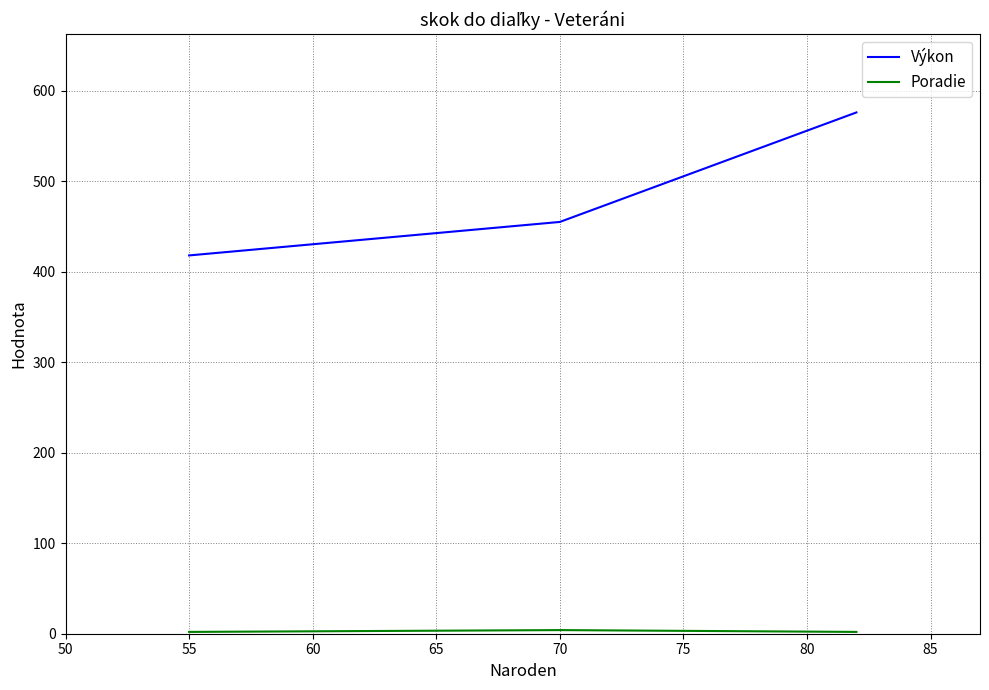

True or false: Výkon has a value of 611 at 55.

False